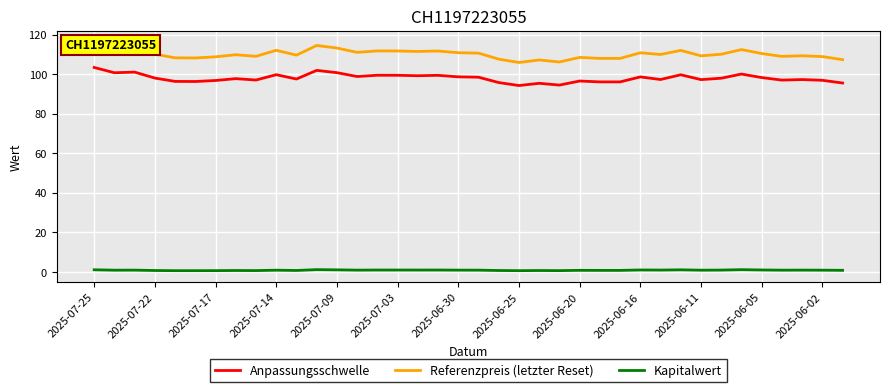

What is the difference between the maximum and minimum values in the Anpassungsschwelle series?

9.1